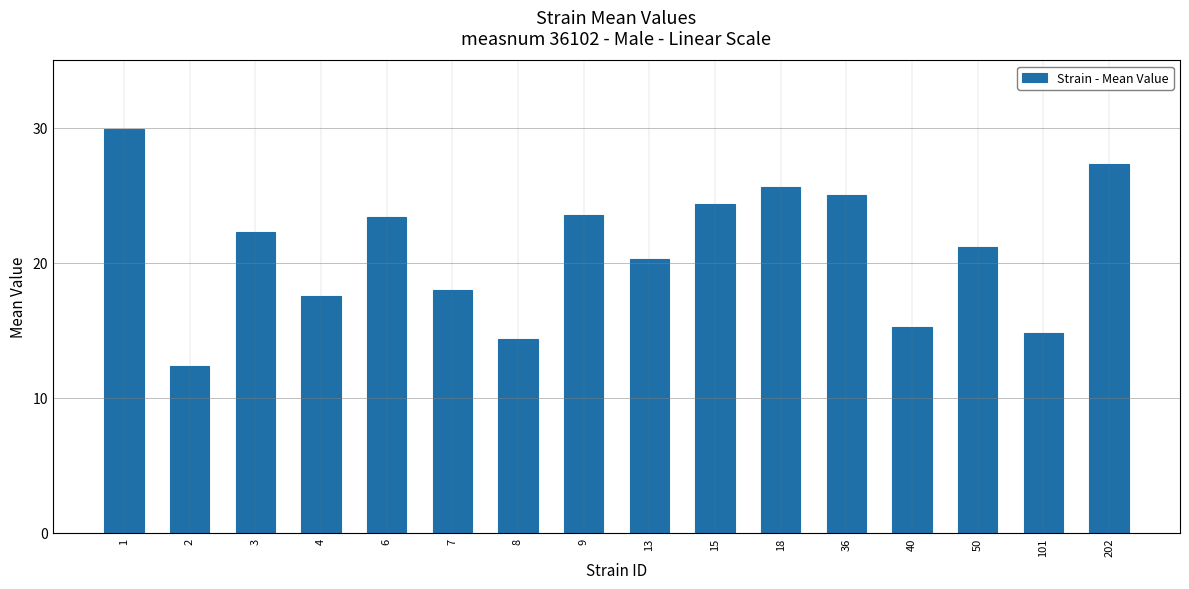

At which category does the chart reach its minimum across all series?

2